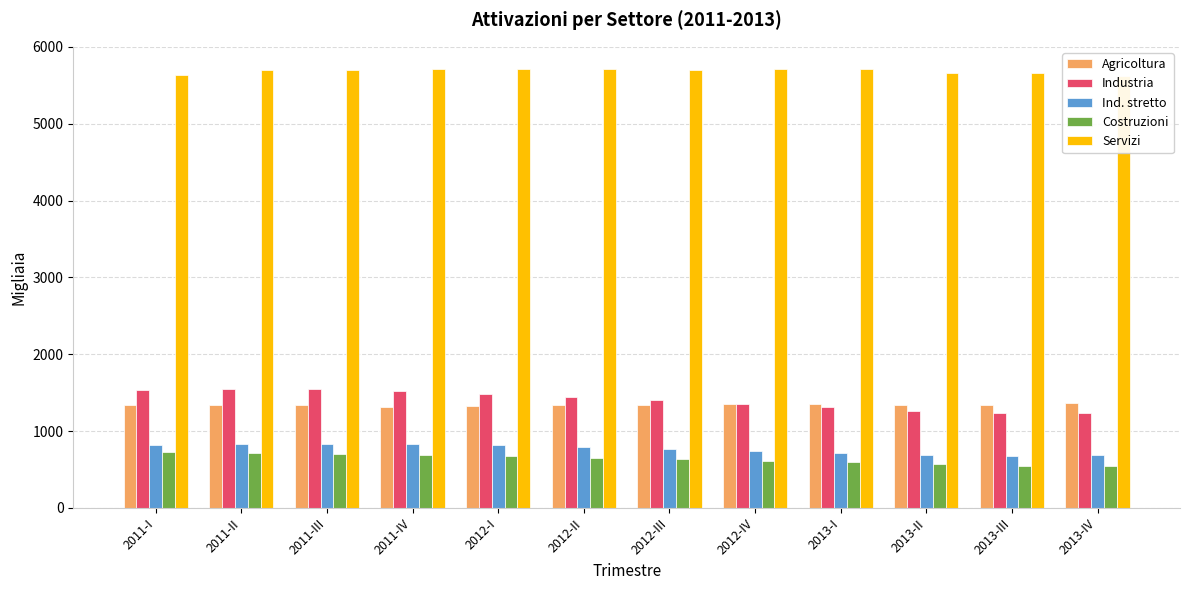

What is the average value of the Industria series?

1406.9